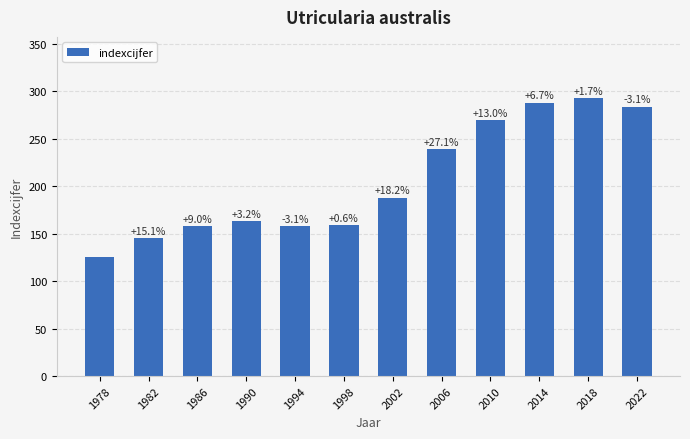

How many bars are there in total?

12